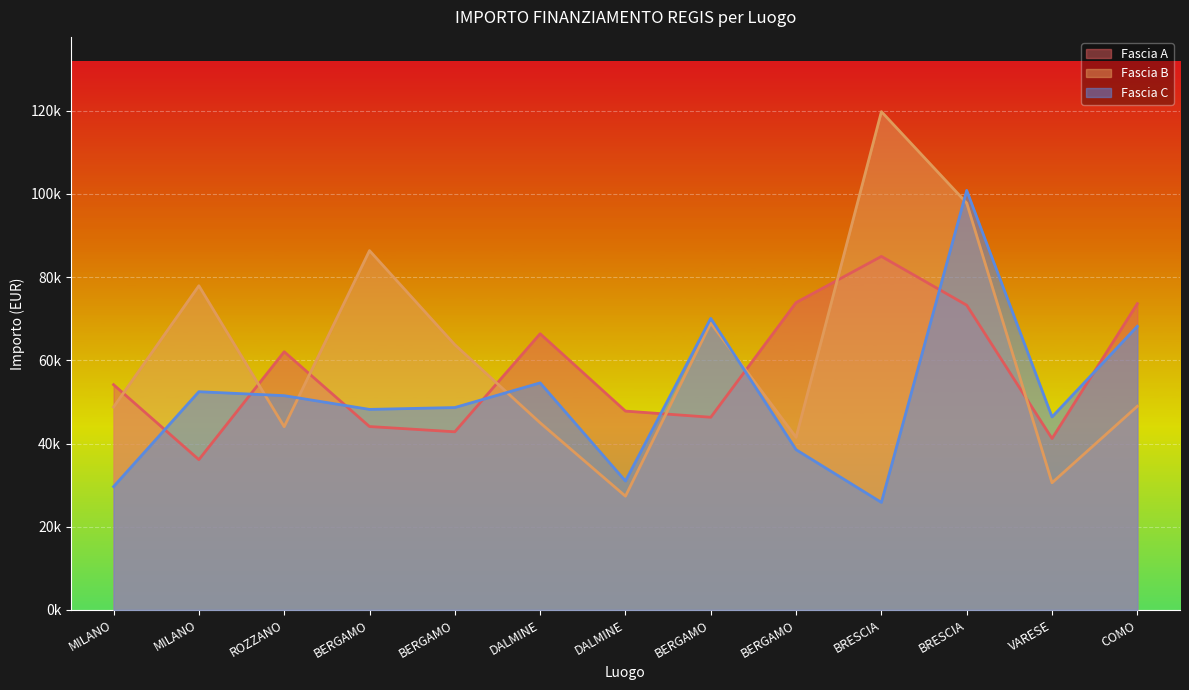

How many data points in Fascia C are less than 48646?

6